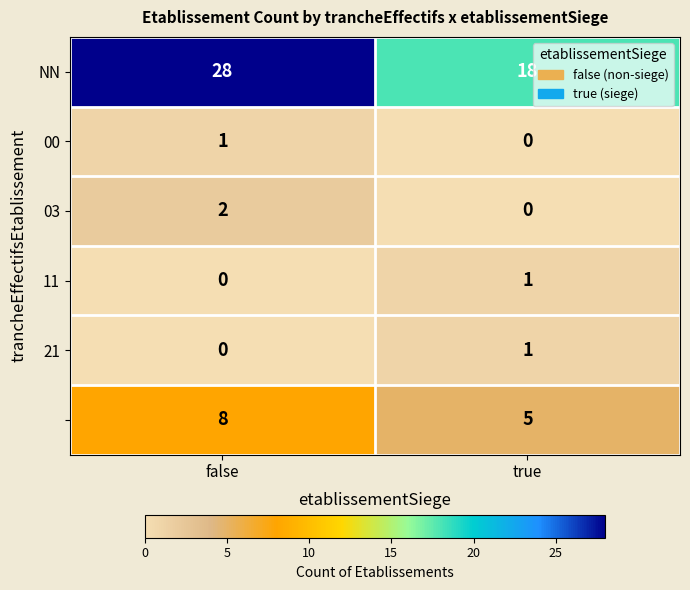

What is the spread (max minus min) of values at true?

18